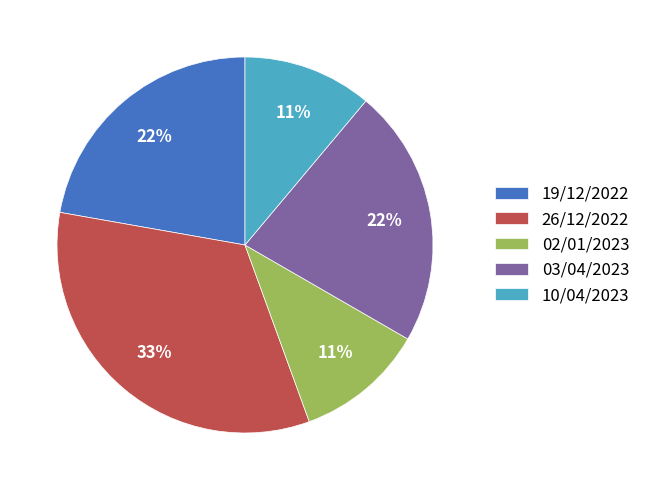

Which slice is the largest?

26/12/2022